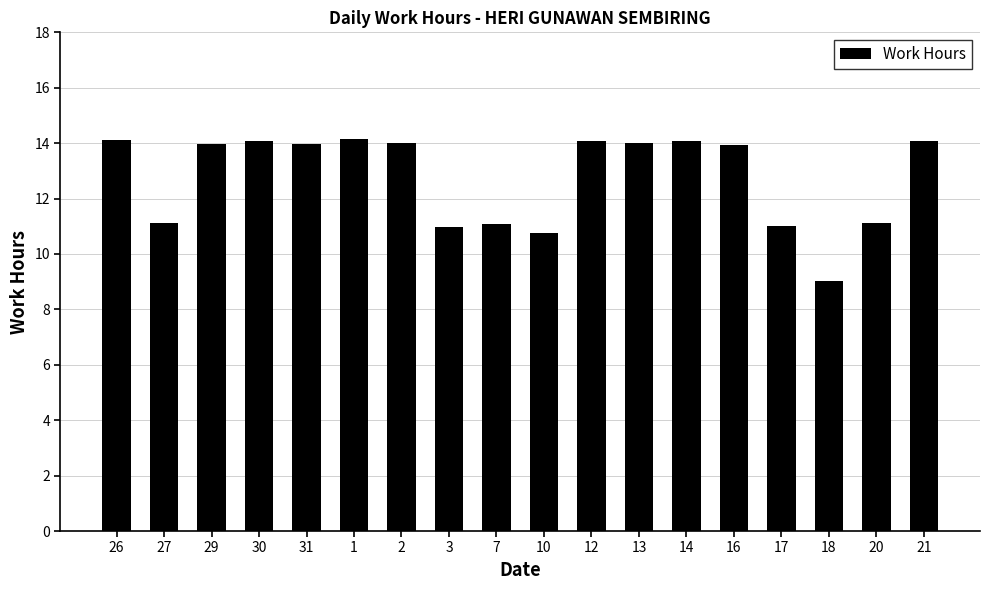

What is the maximum value shown in the chart?

14.2